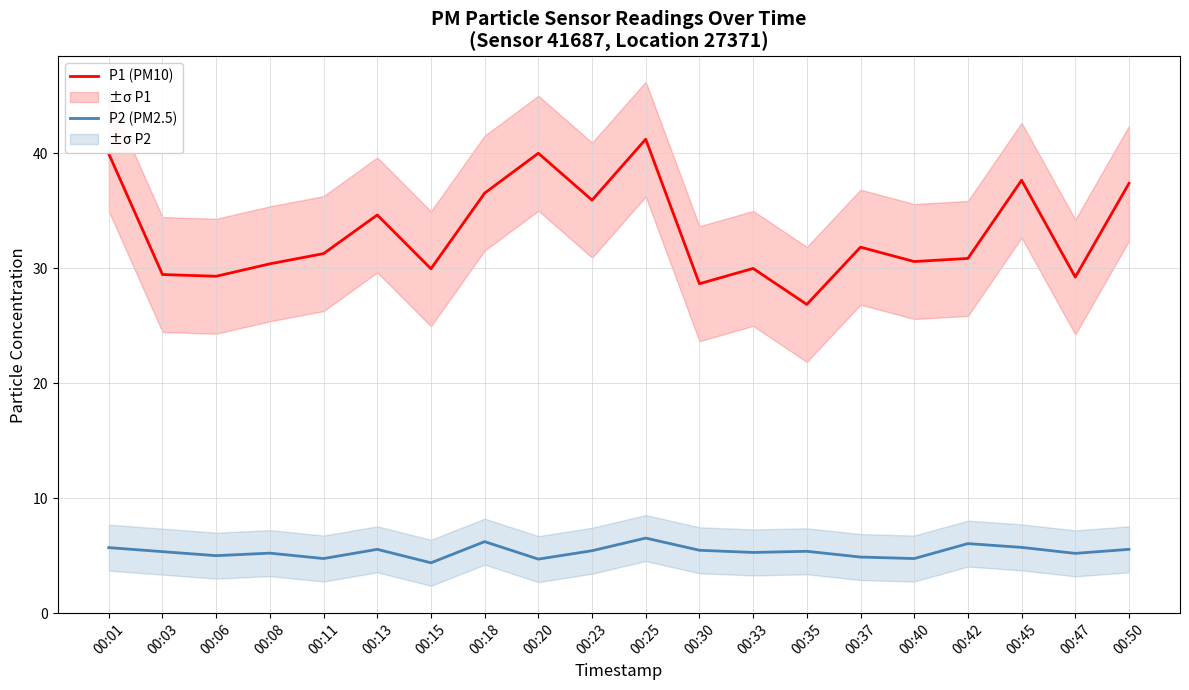

What is the difference between the P1 (PM10) values at 00:20 and 00:40?

9.4